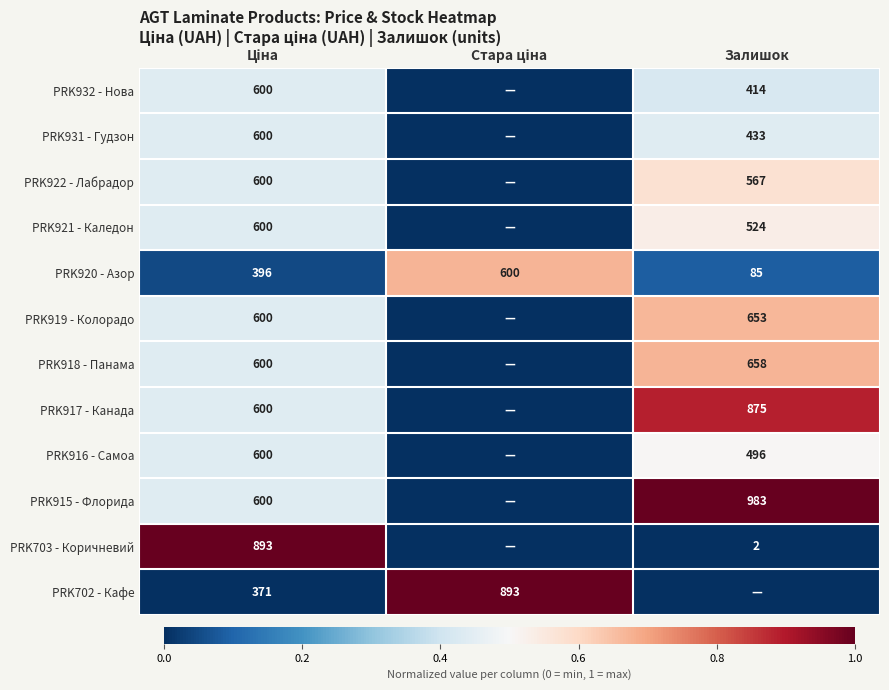

True or false: PRK932 - Нова has a value of 0.4 at Залишок.

True